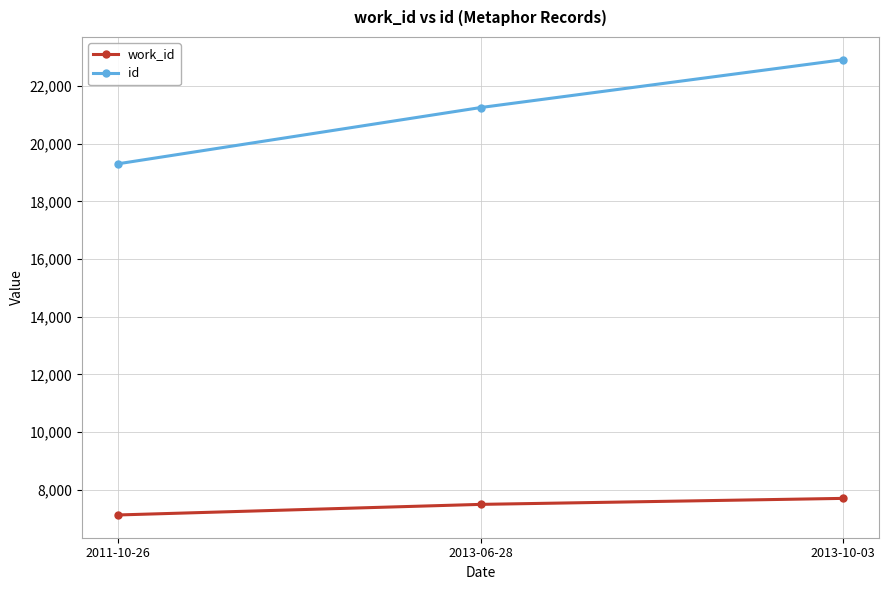

The work_id series shows 7698 at 2013-10-03. True or false?

True